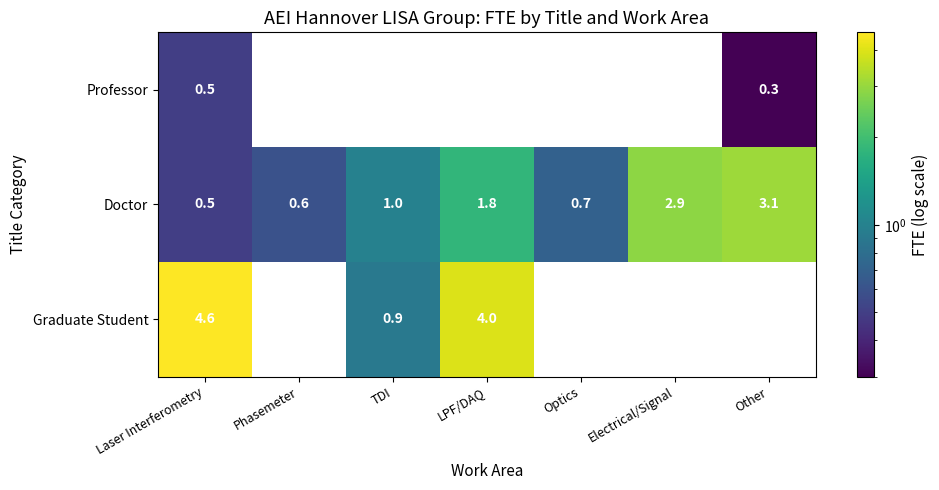

Reading left to right, list all the values displayed in this chart.

Professor: 0.5	0.0	0.0	0.0	0.0	0.0	0.3
Doctor: 0.5	0.6	1.0	1.8	0.7	2.9	3.1
Graduate Student: 4.6	0.0	0.9	4.0	0.0	0.0	0.0